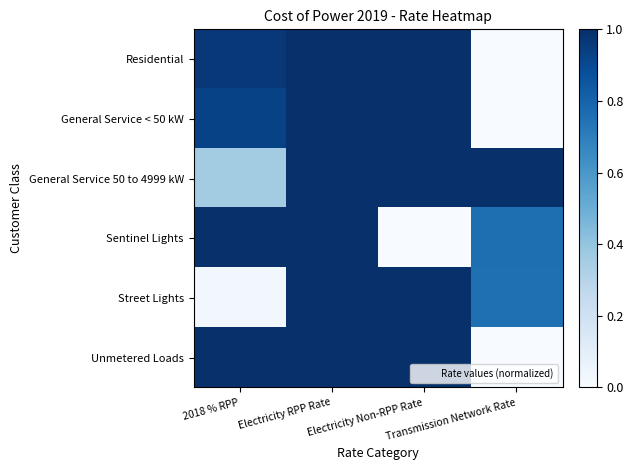

Reading right to left, what are all the values shown in this chart?

Residential: Transmission Network Rate=0.0	Electricity Non-RPP Rate=1.0	Electricity RPP Rate=1.0	2018 % RPP=1.0
General Service < 50 kW: Transmission Network Rate=0.0	Electricity Non-RPP Rate=1.0	Electricity RPP Rate=1.0	2018 % RPP=0.9
General Service 50 to 4999 kW: Transmission Network Rate=1.0	Electricity Non-RPP Rate=1.0	Electricity RPP Rate=1.0	2018 % RPP=0.4
Sentinel Lights: Transmission Network Rate=0.8	Electricity Non-RPP Rate=0.0	Electricity RPP Rate=1.0	2018 % RPP=1.0
Street Lights: Transmission Network Rate=0.8	Electricity Non-RPP Rate=1.0	Electricity RPP Rate=1.0	2018 % RPP=0.0
Unmetered Loads: Transmission Network Rate=0.0	Electricity Non-RPP Rate=1.0	Electricity RPP Rate=1.0	2018 % RPP=1.0